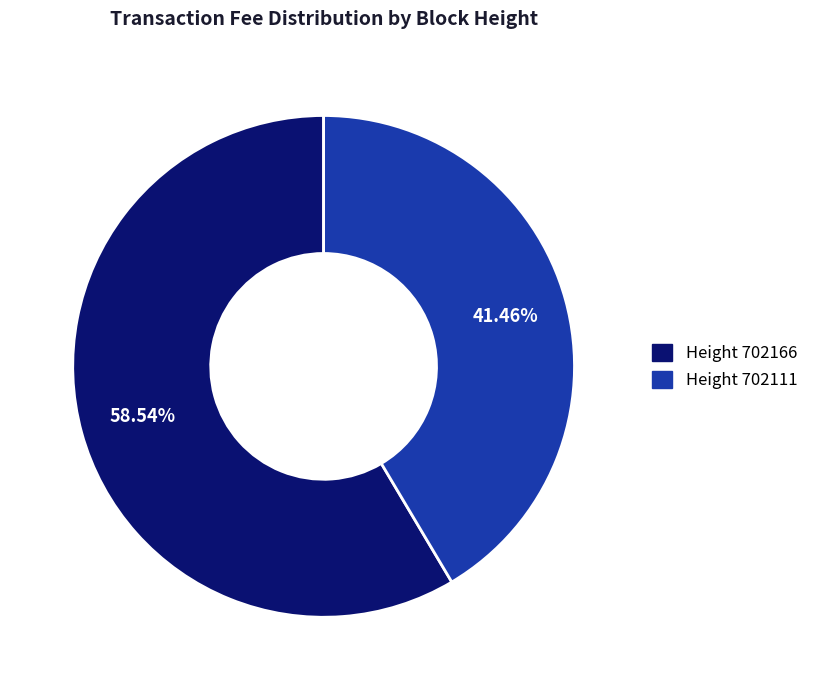

Does any single category account for the majority?

Yes